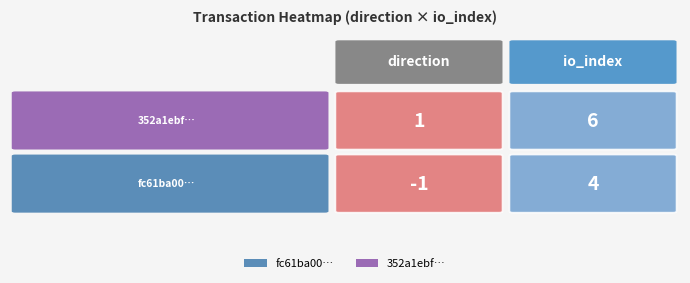

What is the difference between the fc61ba00248f35df45378ec37345eb1f0269925 values at 0 and 1?

5